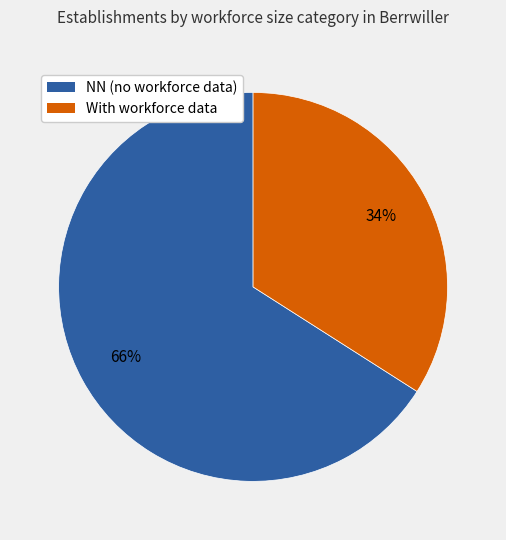

Is there a majority slice in this chart?

Yes